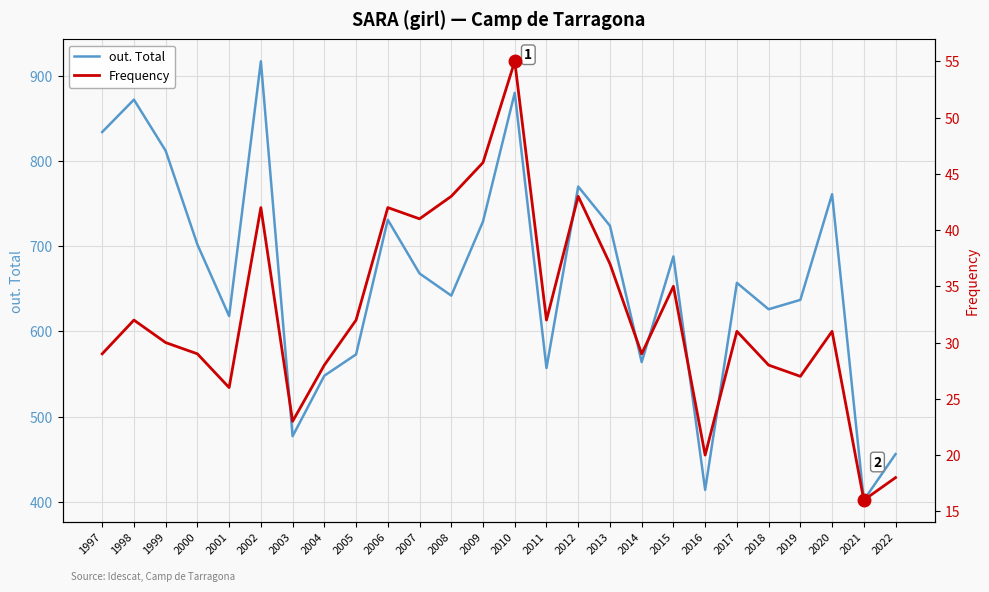

True or false: out. Total has a value of 548 at 2004.

True